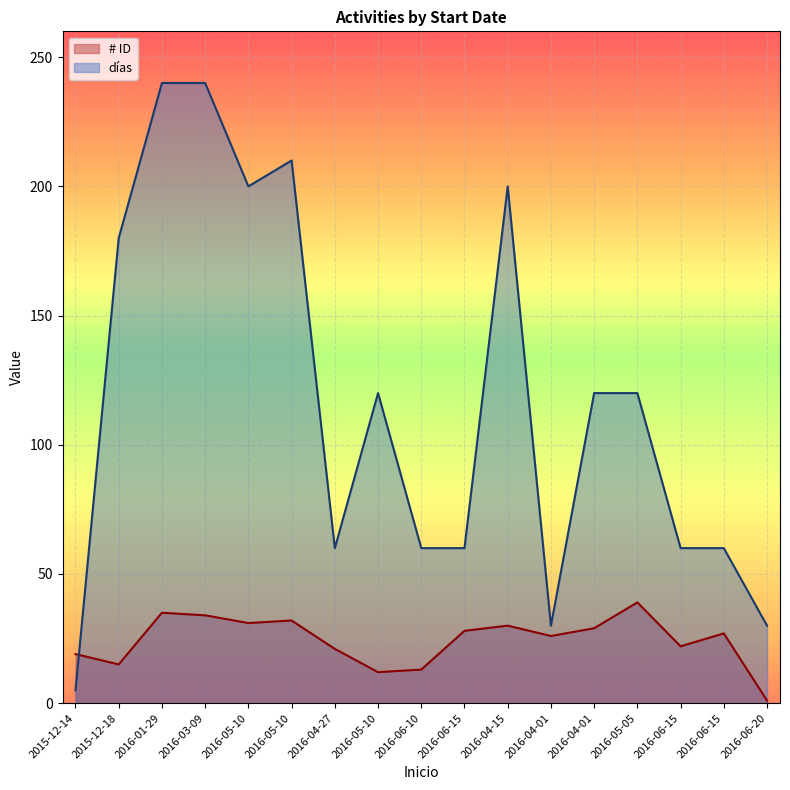

Which category has the lowest value across all series?

2016-06-20